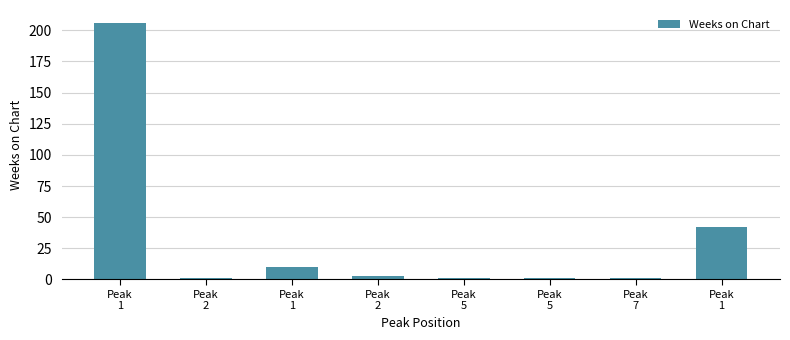

List the labels in order of value, smallest first.

Peak
2, Peak
5, Peak
5, Peak
7, Peak
2, Peak
1, Peak
1, Peak
1